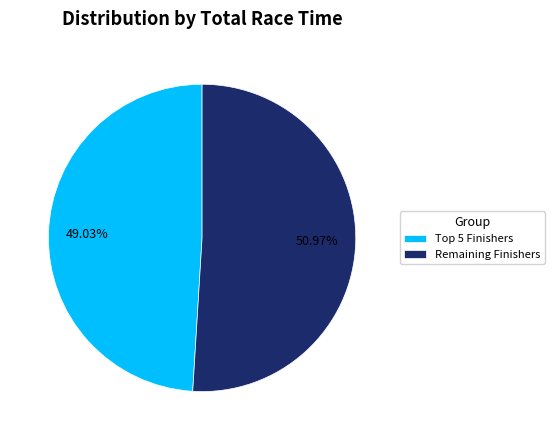

Which category has the biggest portion of the pie?

Remaining Finishers